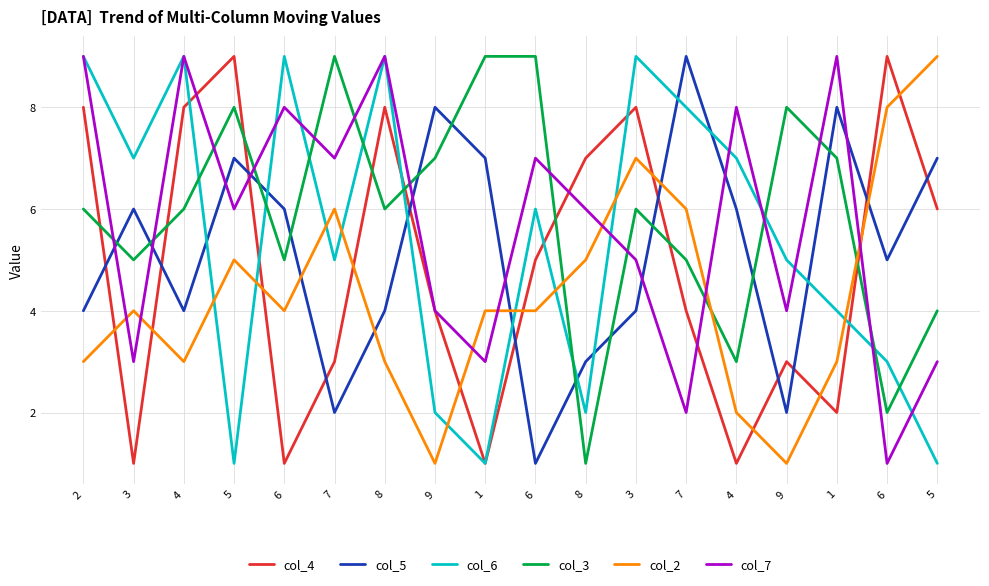

What is the total value across all series at 6?

33